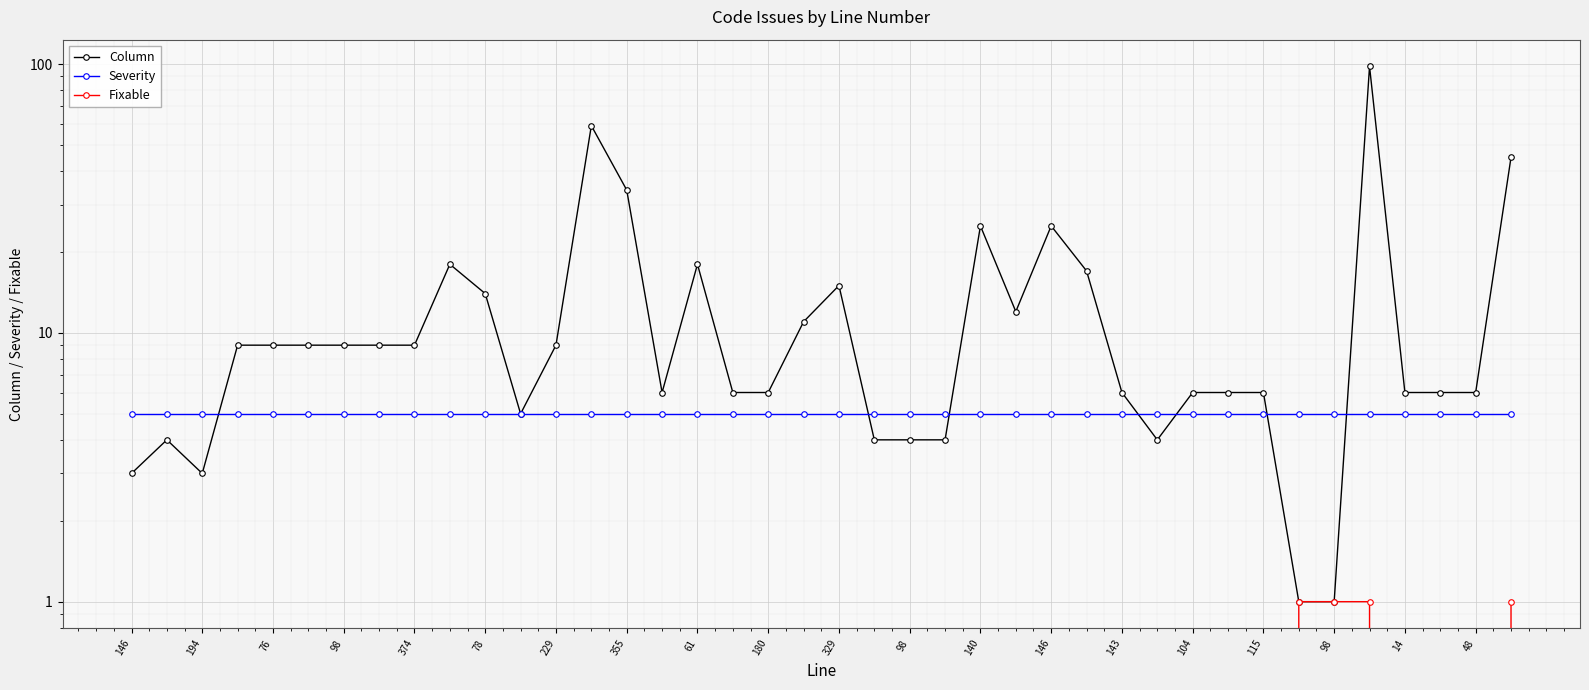

Rank the series by their maximum value, from highest to lowest.

Column, Severity, Fixable